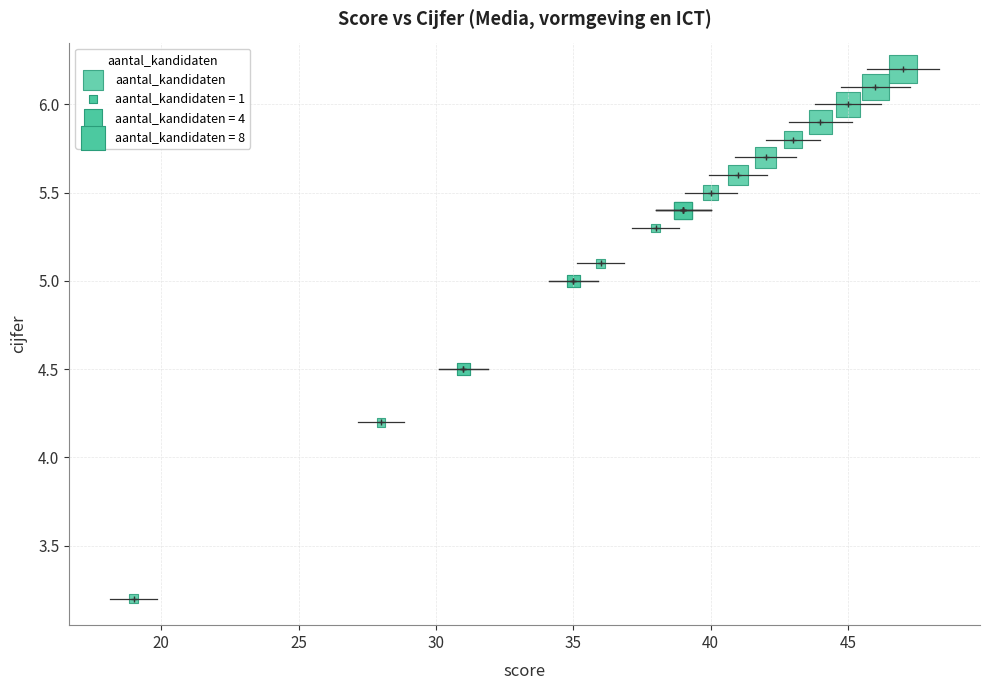

What Y value in the scatter plot is closest to 4?

4.2